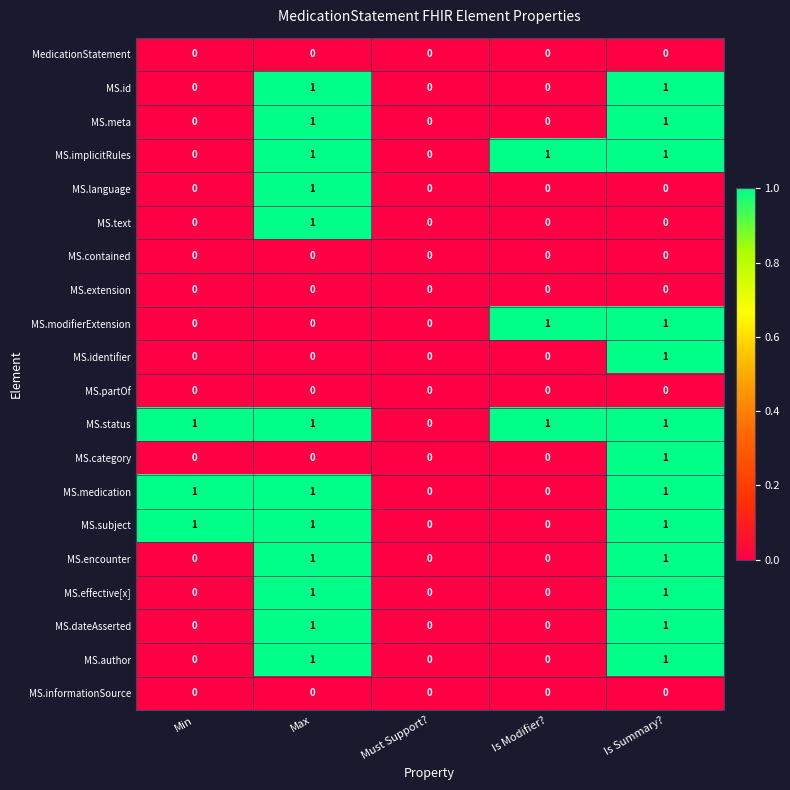

Which series has the largest total across all categories?

MS.status